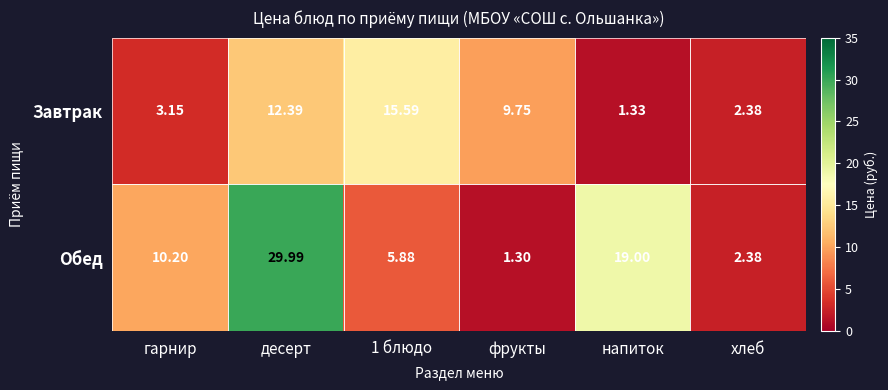

Which series has the widest spread of values?

Обед